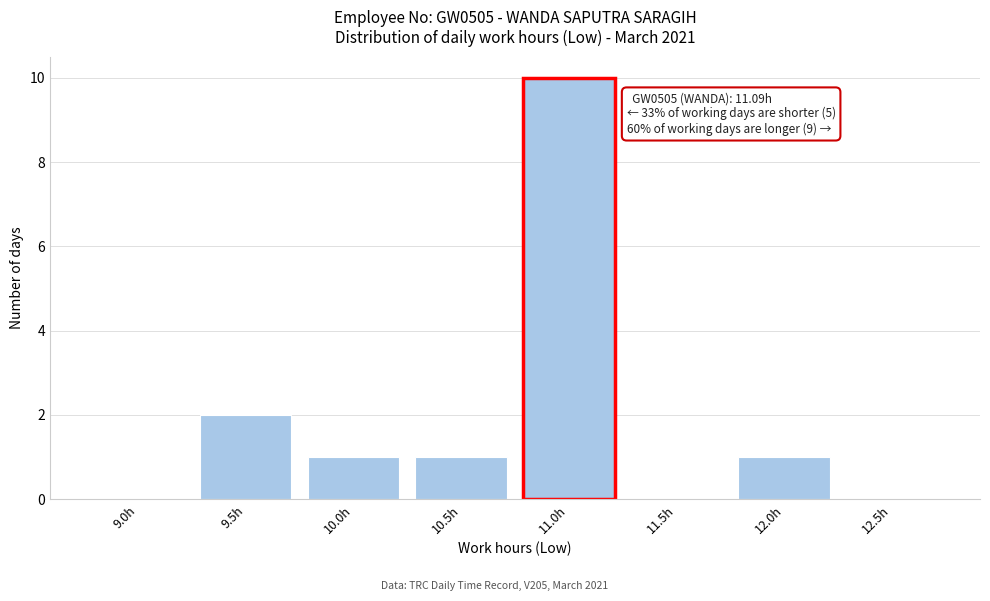

Reading left to right, list all the values displayed in this chart.

9.0h=0	9.5h=2	10.0h=1	10.5h=1	11.0h=10	11.5h=0	12.0h=1	12.5h=0